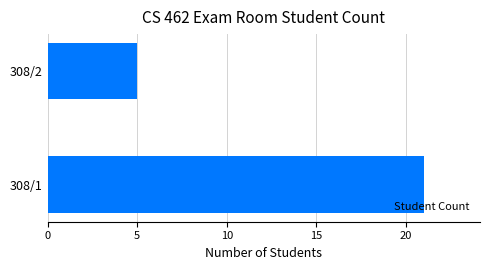

What is the difference between the maximum and minimum values?

16